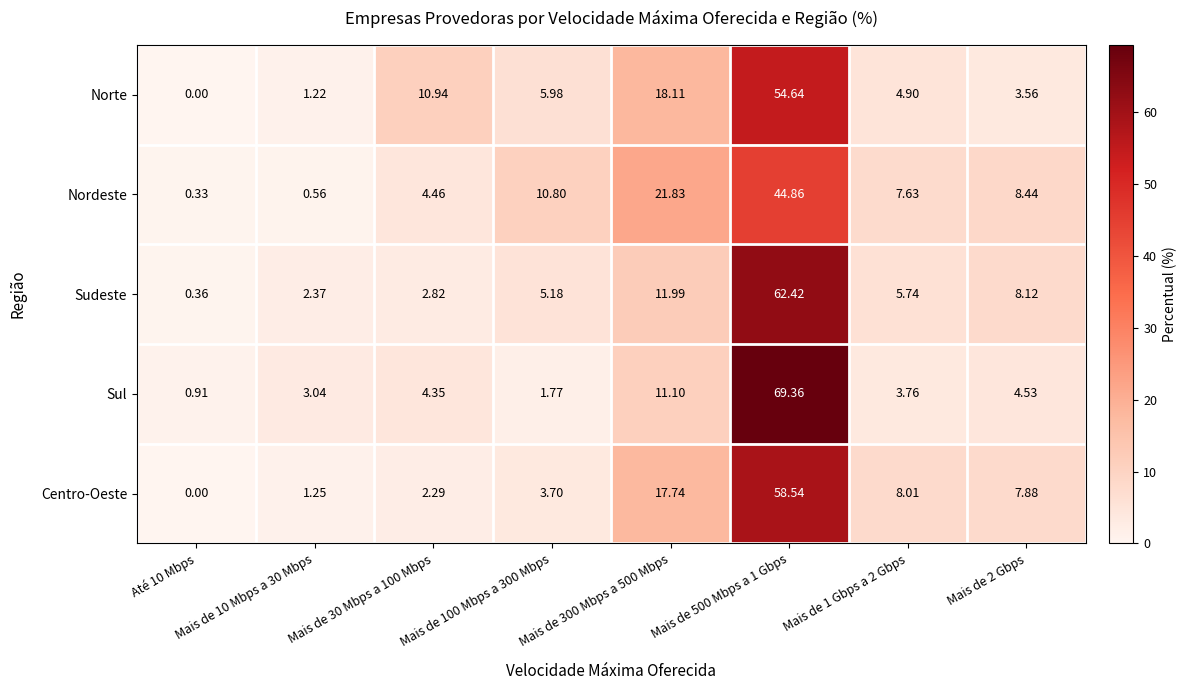

Which series has the largest total across all categories?

Centro-Oeste